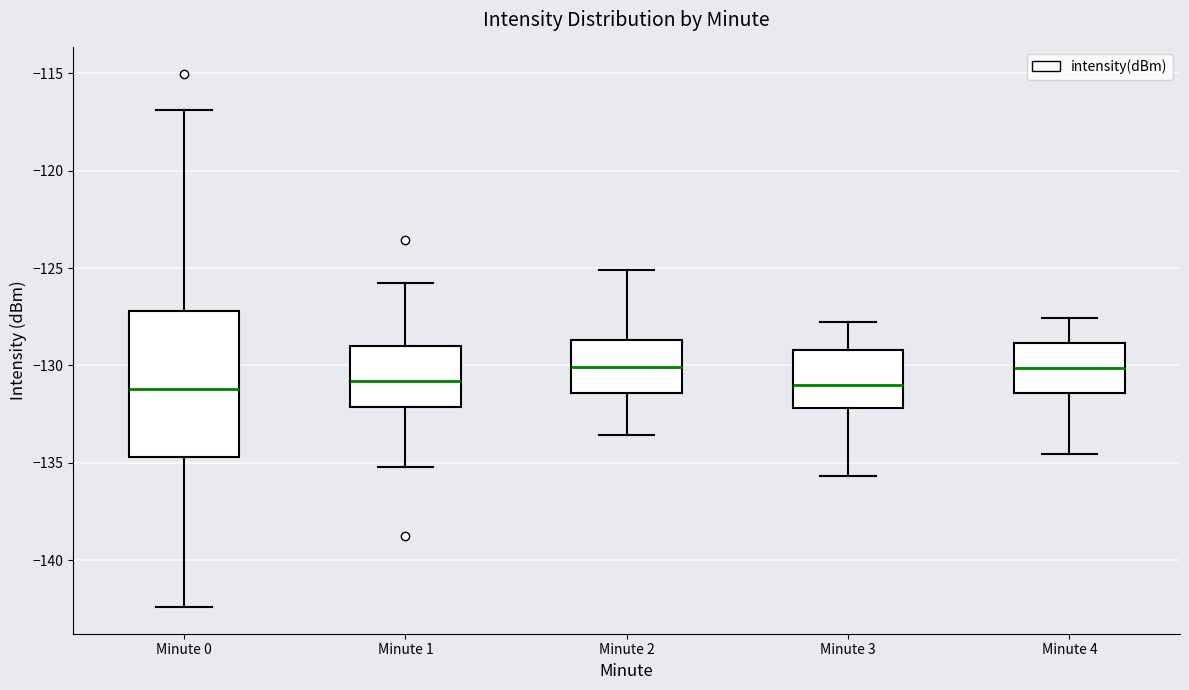

Reading left to right, read every box against the y-axis: the position of its median line, the range the box covers, and the ends of its whiskers. The values are not printed on the chart, so give them approximately, as read against the axis.

Minute 0: median -131.0, box -134.5 to -127.0, whiskers -142.5 to -117.0
Minute 1: median -131.0, box -132.0 to -129.0, whiskers -135.0 to -126.0
Minute 2: median -130.0, box -131.5 to -128.5, whiskers -133.5 to -125.0
Minute 3: median -131.0, box -132.0 to -129.0, whiskers -135.5 to -128.0
Minute 4: median -130.0, box -131.5 to -129.0, whiskers -134.5 to -127.5